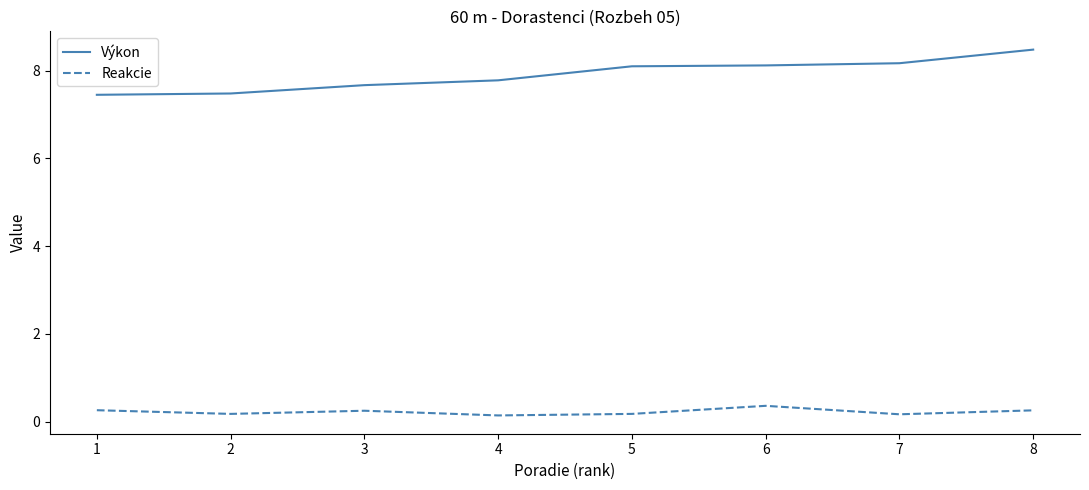

Which category has the highest value in the Výkon series?

8